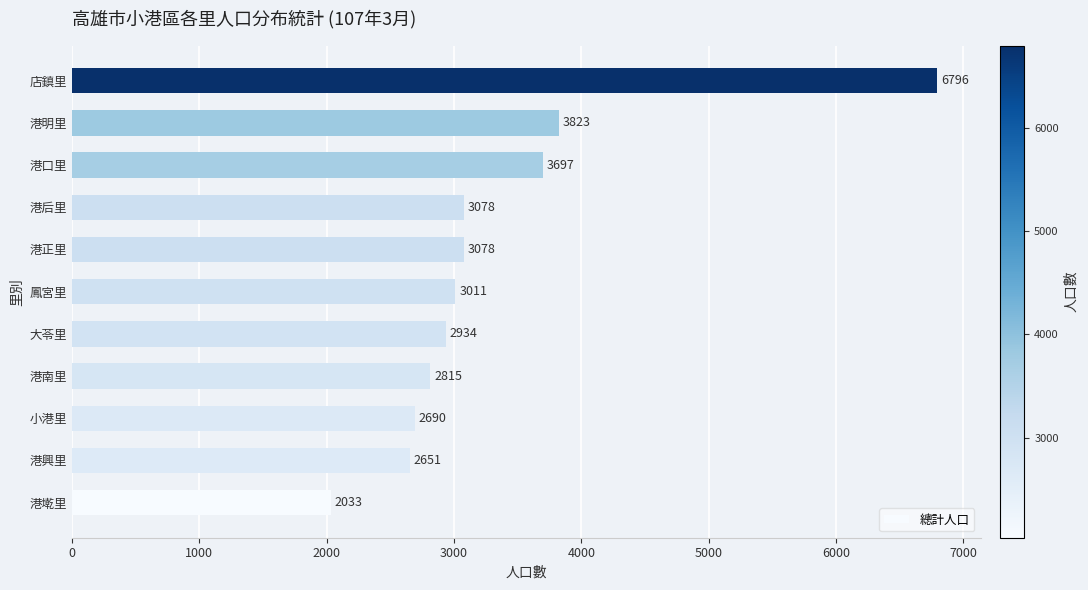

The chart shows a value of 5166 at 港正里. True or false?

False